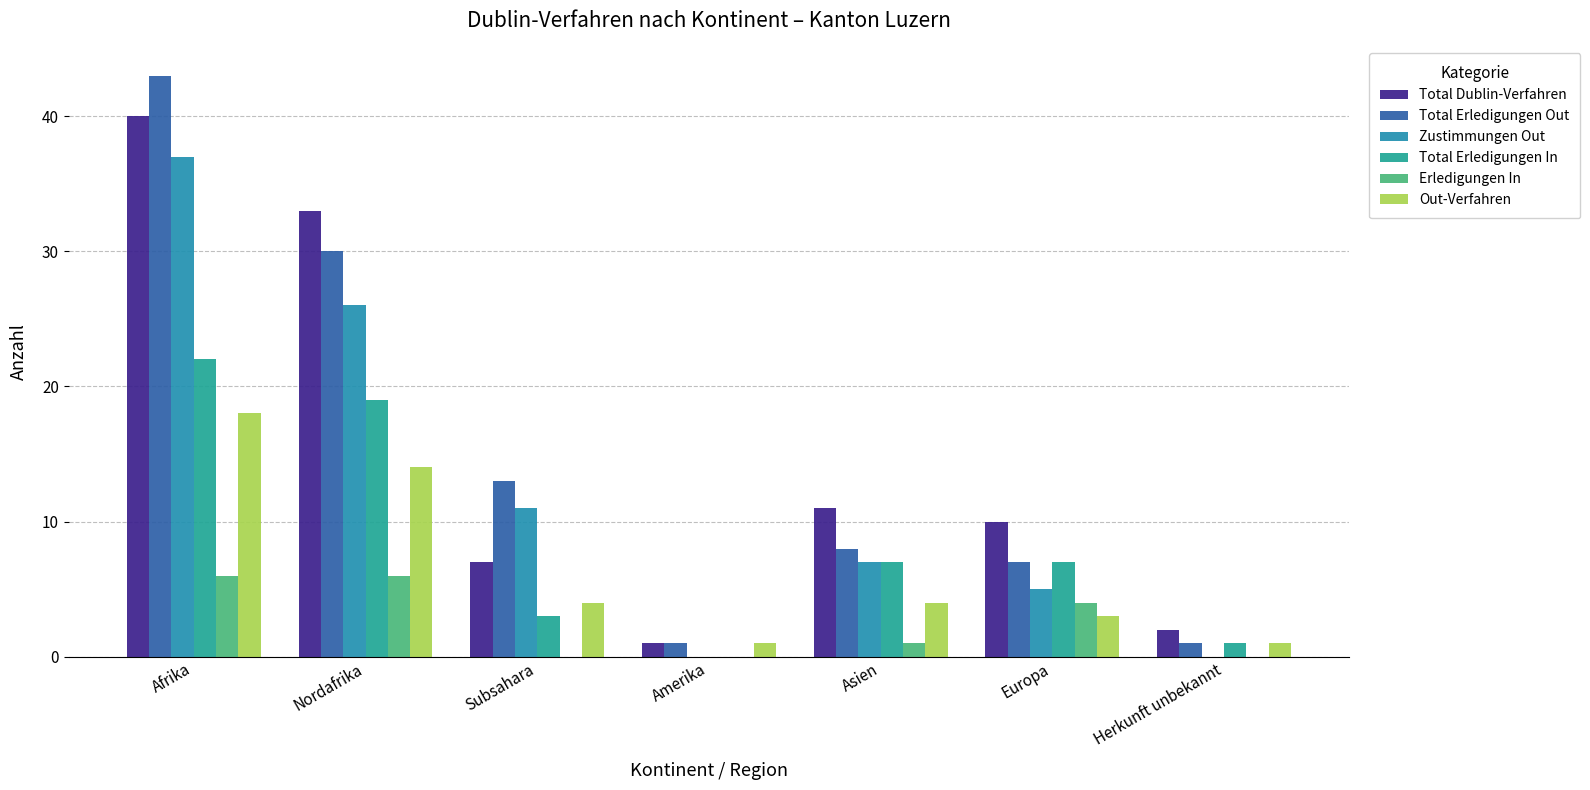

True or false: Out-Verfahren has a value of 1 at Amerika.

True